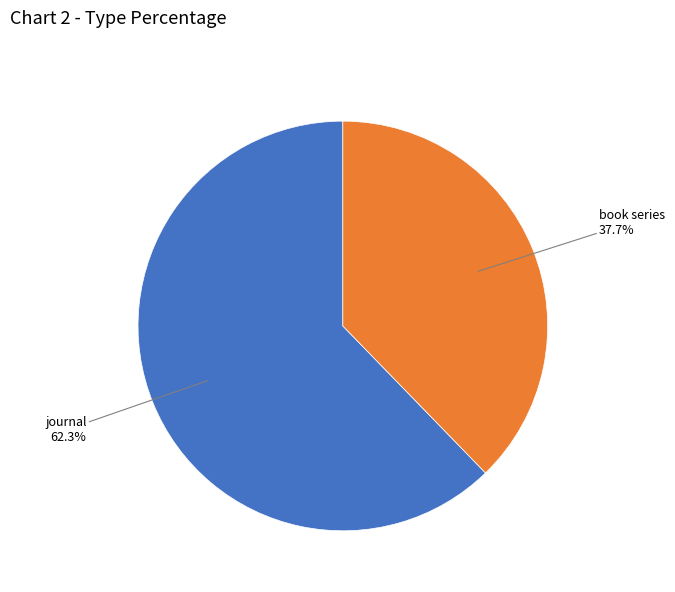

Does any single category account for the majority?

Yes